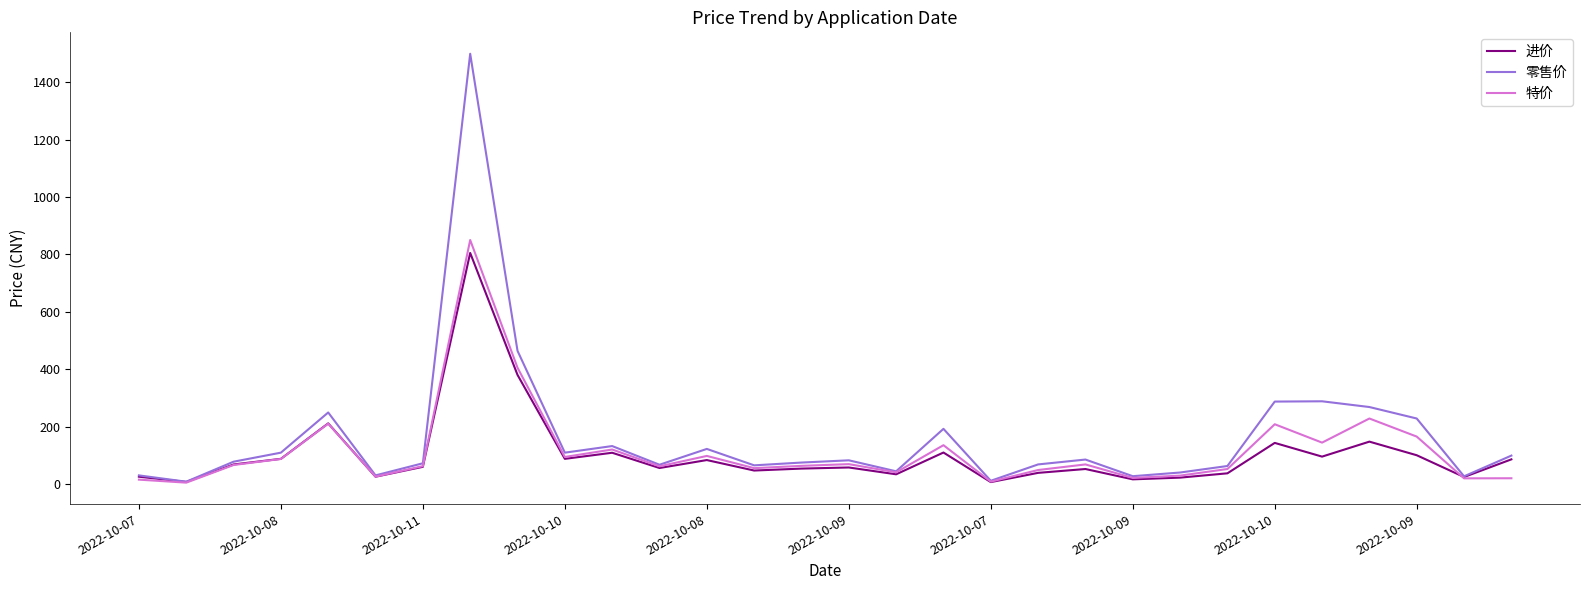

What is the greatest value displayed?

1499.0